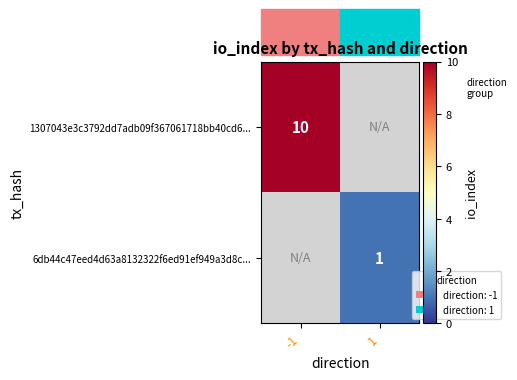

Is it true that 6db44c47eed4d63a8132322f6ed91ef949a3d8c... equals 1 at 1?

True